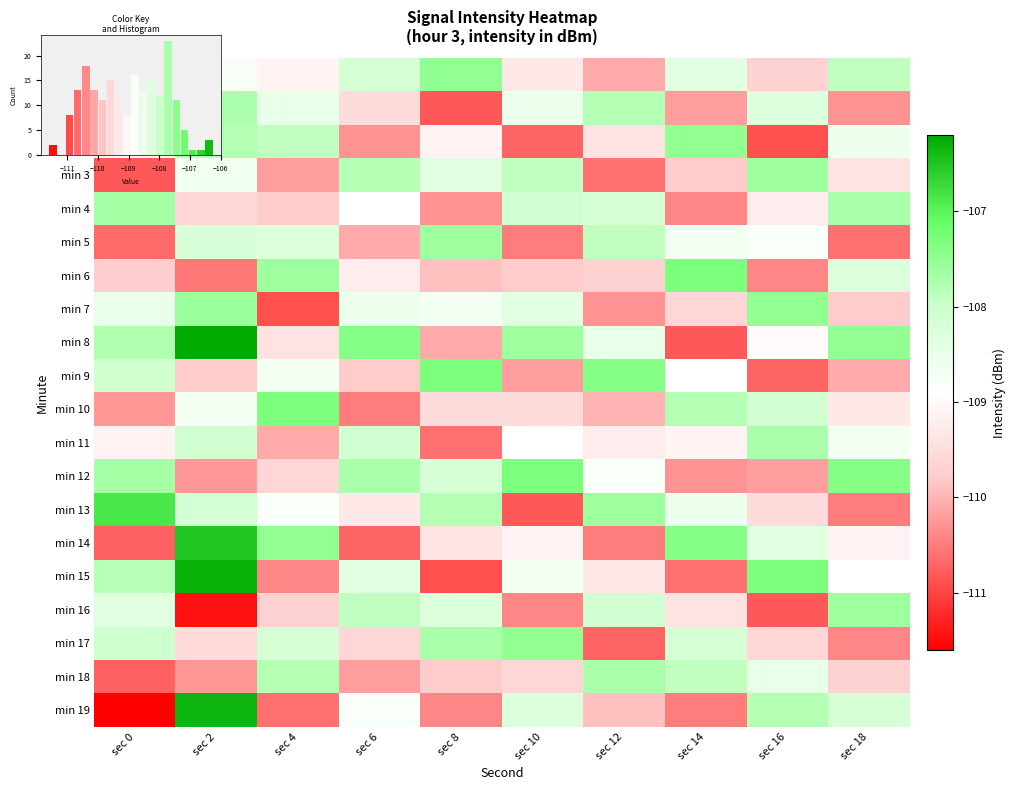

The min 13 series shows -107.8 at sec 8. True or false?

True